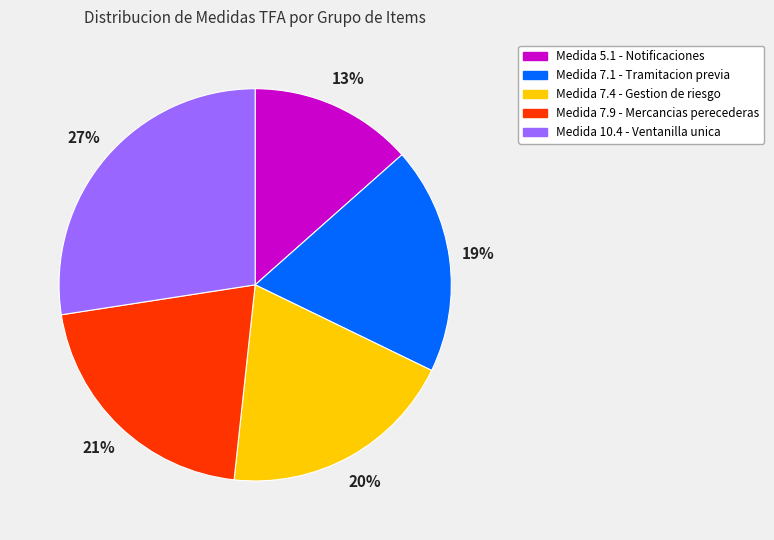

Is Medida 7.4 - Gestion de riesgo the majority of the pie?

No